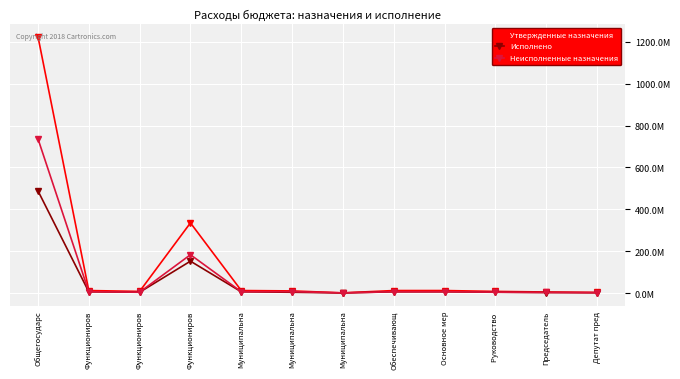

Rank the series at Муниципальна from lowest to highest value.

Исполнено, Неисполненные назначения, Утвержденные назначения